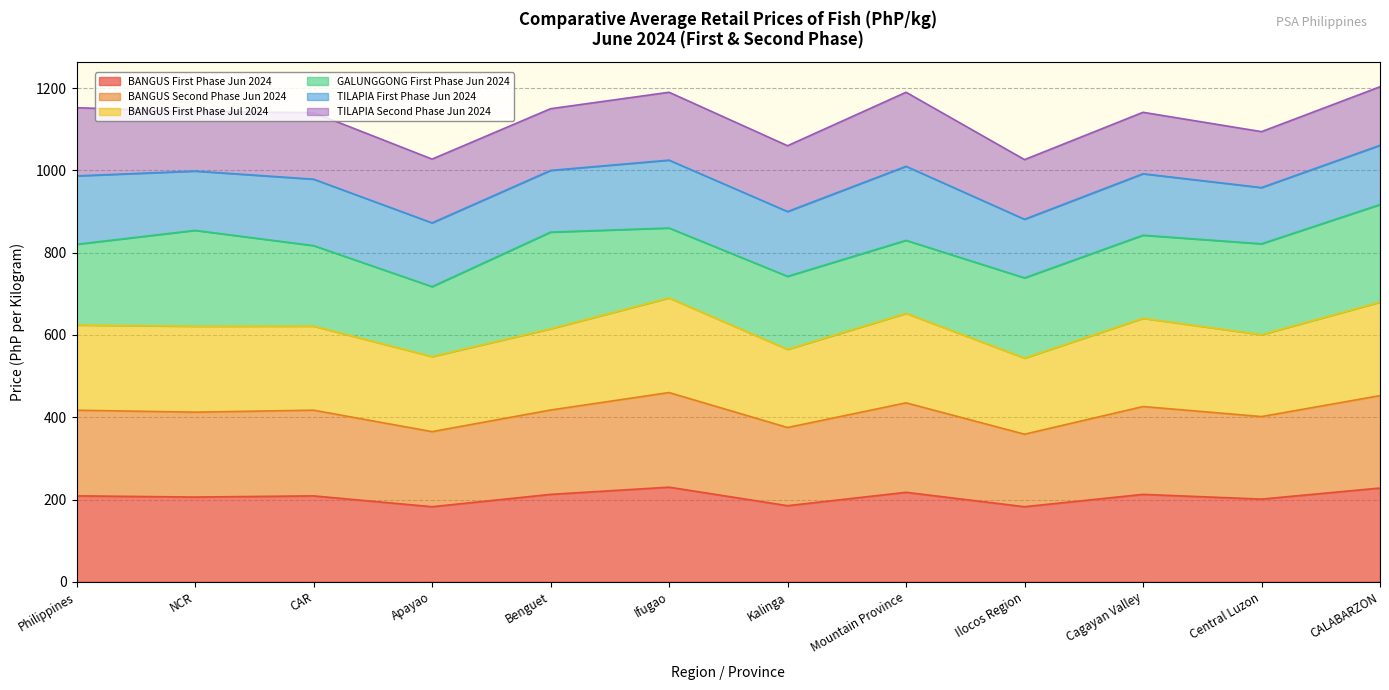

Which has a higher value, Mountain Province or CALABARZON?

CALABARZON